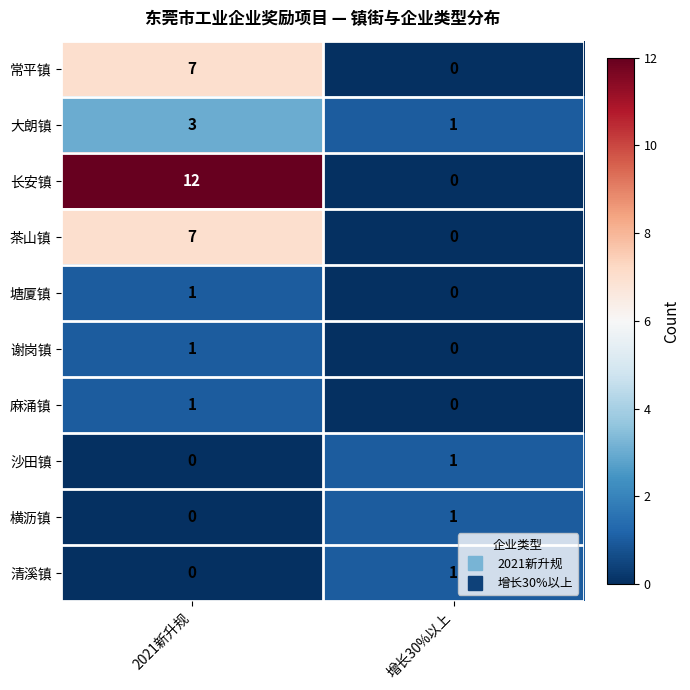

Which series has the largest range (max minus min)?

长安镇